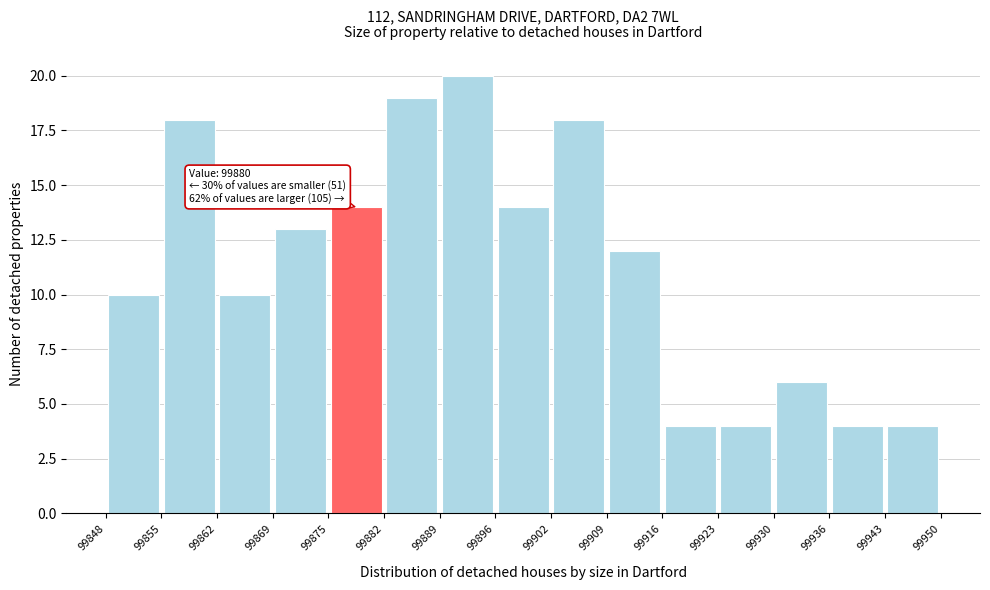

Which range on the x-axis has the tallest bar?

99889 to 99896